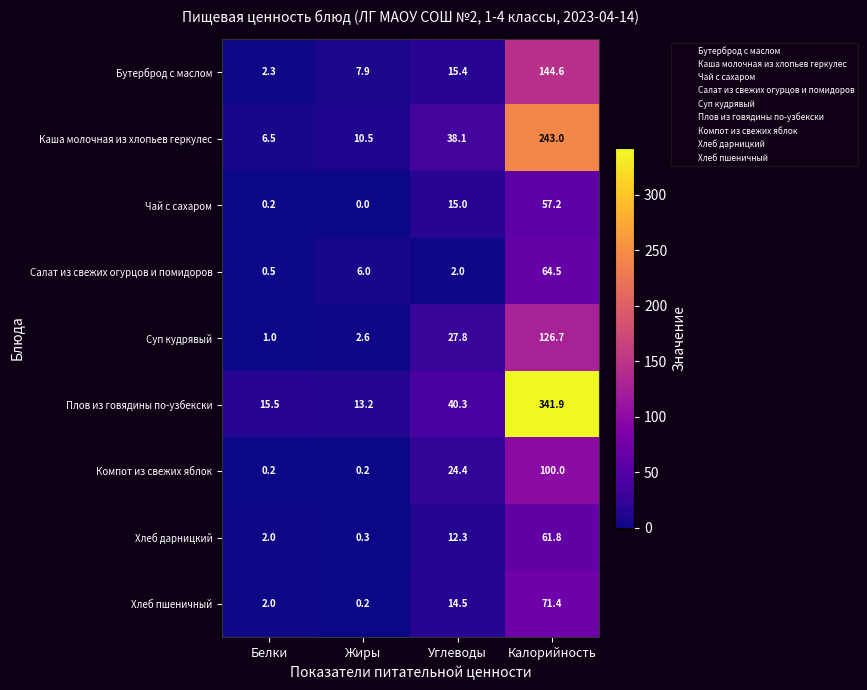

Rank the categories by Хлеб пшеничный value from lowest to highest.

Жиры, Белки, Углеводы, Калорийность